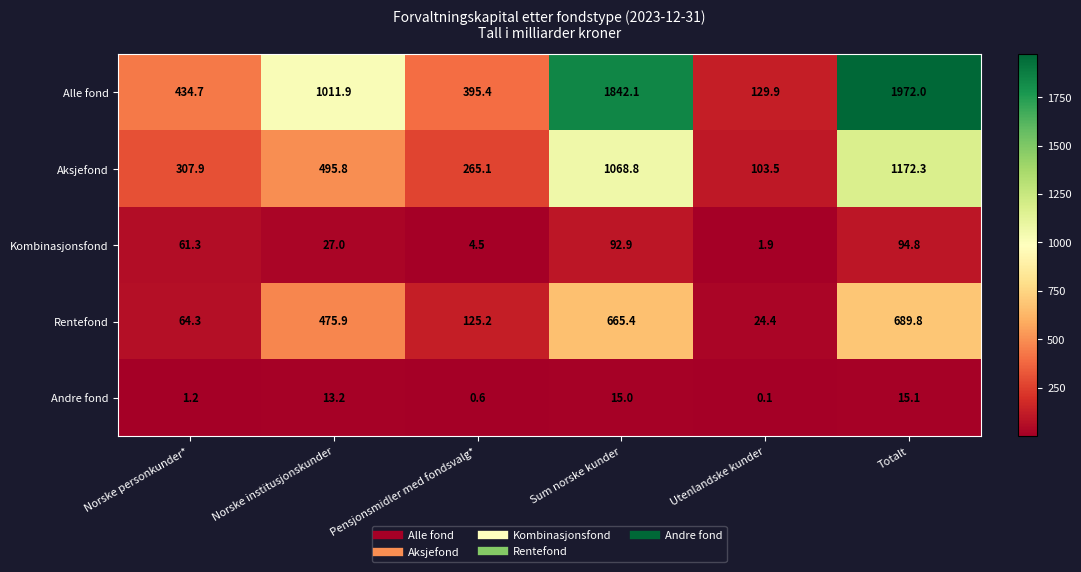

Between Norske institusjonskunder and Utenlandske kunder, which series saw the biggest shift?

Alle fond